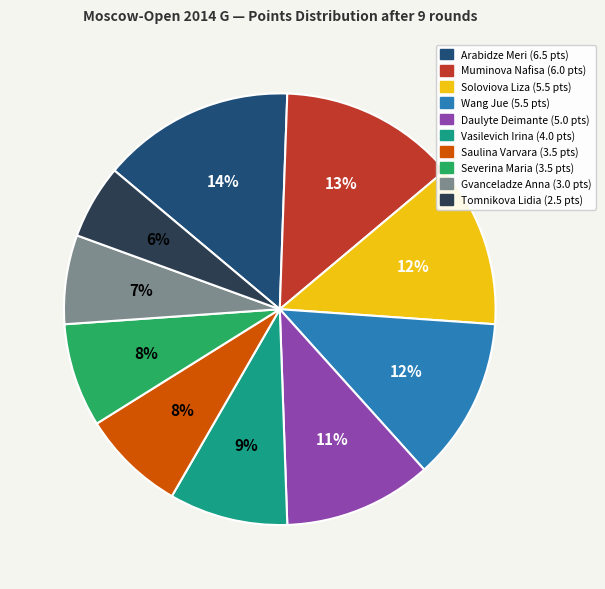

To the nearest percent, what portion does Wang Jue represent?

12%